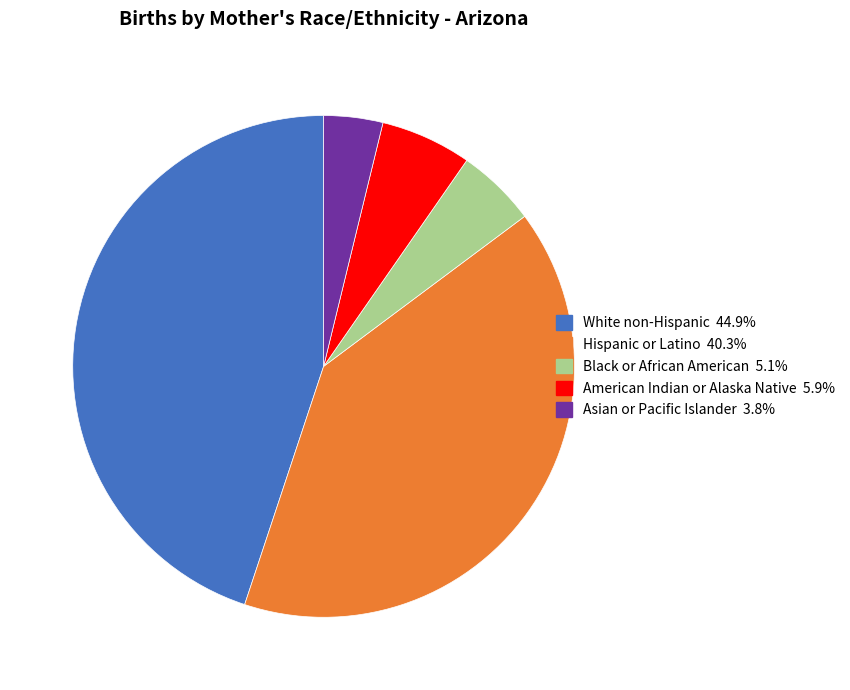

Is there any slice that represents more than half of the pie?

No